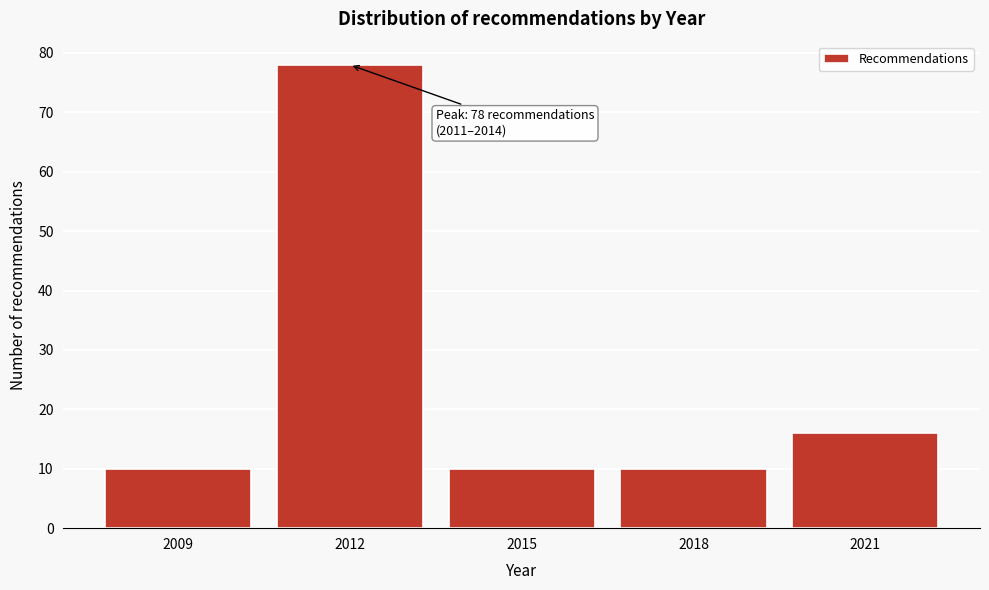

Reading left to right, extract all data points from this chart.

10	78	10	10	16